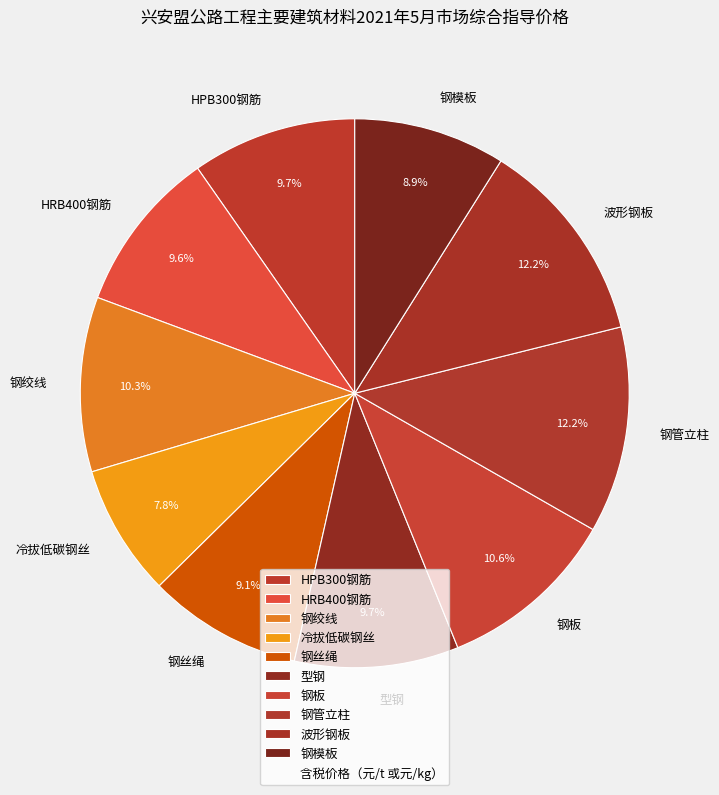

Approximately how many times larger is the value at 钢丝绳 compared to 型钢?

0.9